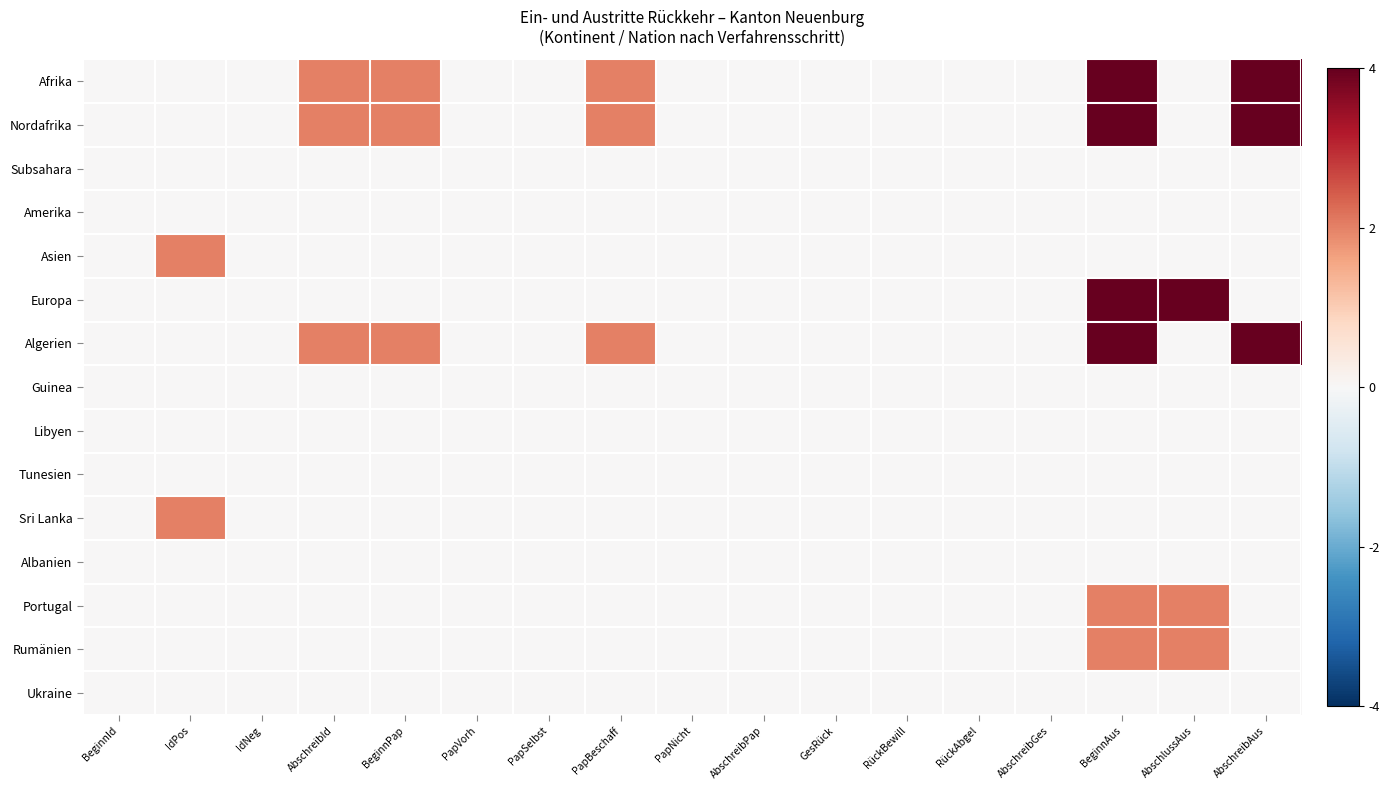

Reading left to right, extract all data points from this chart.

Afrika: BeginnId=0.0	IdPos=0.0	IdNeg=0.0	AbschreibId=0.5	BeginnPap=0.5	PapVorh=0.0	PapSelbst=0.0	PapBeschaff=0.5	PapNicht=0.0	AbschreibPap=0.0	GesRück=0.0	RückBewill=0.0	RückAbgel=0.0	AbschreibGes=0.0	BeginnAus=1.0	AbschlussAus=0.0	AbschreibAus=1.0
Nordafrika: BeginnId=0.0	IdPos=0.0	IdNeg=0.0	AbschreibId=0.5	BeginnPap=0.5	PapVorh=0.0	PapSelbst=0.0	PapBeschaff=0.5	PapNicht=0.0	AbschreibPap=0.0	GesRück=0.0	RückBewill=0.0	RückAbgel=0.0	AbschreibGes=0.0	BeginnAus=1.0	AbschlussAus=0.0	AbschreibAus=1.0
Subsahara: BeginnId=0.0	IdPos=0.0	IdNeg=0.0	AbschreibId=0.0	BeginnPap=0.0	PapVorh=0.0	PapSelbst=0.0	PapBeschaff=0.0	PapNicht=0.0	AbschreibPap=0.0	GesRück=0.0	RückBewill=0.0	RückAbgel=0.0	AbschreibGes=0.0	BeginnAus=0.0	AbschlussAus=0.0	AbschreibAus=0.0
Amerika: BeginnId=0.0	IdPos=0.0	IdNeg=0.0	AbschreibId=0.0	BeginnPap=0.0	PapVorh=0.0	PapSelbst=0.0	PapBeschaff=0.0	PapNicht=0.0	AbschreibPap=0.0	GesRück=0.0	RückBewill=0.0	RückAbgel=0.0	AbschreibGes=0.0	BeginnAus=0.0	AbschlussAus=0.0	AbschreibAus=0.0
Asien: BeginnId=0.0	IdPos=0.5	IdNeg=0.0	AbschreibId=0.0	BeginnPap=0.0	PapVorh=0.0	PapSelbst=0.0	PapBeschaff=0.0	PapNicht=0.0	AbschreibPap=0.0	GesRück=0.0	RückBewill=0.0	RückAbgel=0.0	AbschreibGes=0.0	BeginnAus=0.0	AbschlussAus=0.0	AbschreibAus=0.0
Europa: BeginnId=0.0	IdPos=0.0	IdNeg=0.0	AbschreibId=0.0	BeginnPap=0.0	PapVorh=0.0	PapSelbst=0.0	PapBeschaff=0.0	PapNicht=0.0	AbschreibPap=0.0	GesRück=0.0	RückBewill=0.0	RückAbgel=0.0	AbschreibGes=0.0	BeginnAus=1.0	AbschlussAus=1.0	AbschreibAus=0.0
Algerien: BeginnId=0.0	IdPos=0.0	IdNeg=0.0	AbschreibId=0.5	BeginnPap=0.5	PapVorh=0.0	PapSelbst=0.0	PapBeschaff=0.5	PapNicht=0.0	AbschreibPap=0.0	GesRück=0.0	RückBewill=0.0	RückAbgel=0.0	AbschreibGes=0.0	BeginnAus=1.0	AbschlussAus=0.0	AbschreibAus=1.0
Guinea: BeginnId=0.0	IdPos=0.0	IdNeg=0.0	AbschreibId=0.0	BeginnPap=0.0	PapVorh=0.0	PapSelbst=0.0	PapBeschaff=0.0	PapNicht=0.0	AbschreibPap=0.0	GesRück=0.0	RückBewill=0.0	RückAbgel=0.0	AbschreibGes=0.0	BeginnAus=0.0	AbschlussAus=0.0	AbschreibAus=0.0
Libyen: BeginnId=0.0	IdPos=0.0	IdNeg=0.0	AbschreibId=0.0	BeginnPap=0.0	PapVorh=0.0	PapSelbst=0.0	PapBeschaff=0.0	PapNicht=0.0	AbschreibPap=0.0	GesRück=0.0	RückBewill=0.0	RückAbgel=0.0	AbschreibGes=0.0	BeginnAus=0.0	AbschlussAus=0.0	AbschreibAus=0.0
Tunesien: BeginnId=0.0	IdPos=0.0	IdNeg=0.0	AbschreibId=0.0	BeginnPap=0.0	PapVorh=0.0	PapSelbst=0.0	PapBeschaff=0.0	PapNicht=0.0	AbschreibPap=0.0	GesRück=0.0	RückBewill=0.0	RückAbgel=0.0	AbschreibGes=0.0	BeginnAus=0.0	AbschlussAus=0.0	AbschreibAus=0.0
Sri Lanka: BeginnId=0.0	IdPos=0.5	IdNeg=0.0	AbschreibId=0.0	BeginnPap=0.0	PapVorh=0.0	PapSelbst=0.0	PapBeschaff=0.0	PapNicht=0.0	AbschreibPap=0.0	GesRück=0.0	RückBewill=0.0	RückAbgel=0.0	AbschreibGes=0.0	BeginnAus=0.0	AbschlussAus=0.0	AbschreibAus=0.0
Albanien: BeginnId=0.0	IdPos=0.0	IdNeg=0.0	AbschreibId=0.0	BeginnPap=0.0	PapVorh=0.0	PapSelbst=0.0	PapBeschaff=0.0	PapNicht=0.0	AbschreibPap=0.0	GesRück=0.0	RückBewill=0.0	RückAbgel=0.0	AbschreibGes=0.0	BeginnAus=0.0	AbschlussAus=0.0	AbschreibAus=0.0
Portugal: BeginnId=0.0	IdPos=0.0	IdNeg=0.0	AbschreibId=0.0	BeginnPap=0.0	PapVorh=0.0	PapSelbst=0.0	PapBeschaff=0.0	PapNicht=0.0	AbschreibPap=0.0	GesRück=0.0	RückBewill=0.0	RückAbgel=0.0	AbschreibGes=0.0	BeginnAus=0.5	AbschlussAus=0.5	AbschreibAus=0.0
Rumänien: BeginnId=0.0	IdPos=0.0	IdNeg=0.0	AbschreibId=0.0	BeginnPap=0.0	PapVorh=0.0	PapSelbst=0.0	PapBeschaff=0.0	PapNicht=0.0	AbschreibPap=0.0	GesRück=0.0	RückBewill=0.0	RückAbgel=0.0	AbschreibGes=0.0	BeginnAus=0.5	AbschlussAus=0.5	AbschreibAus=0.0
Ukraine: BeginnId=0.0	IdPos=0.0	IdNeg=0.0	AbschreibId=0.0	BeginnPap=0.0	PapVorh=0.0	PapSelbst=0.0	PapBeschaff=0.0	PapNicht=0.0	AbschreibPap=0.0	GesRück=0.0	RückBewill=0.0	RückAbgel=0.0	AbschreibGes=0.0	BeginnAus=0.0	AbschlussAus=0.0	AbschreibAus=0.0